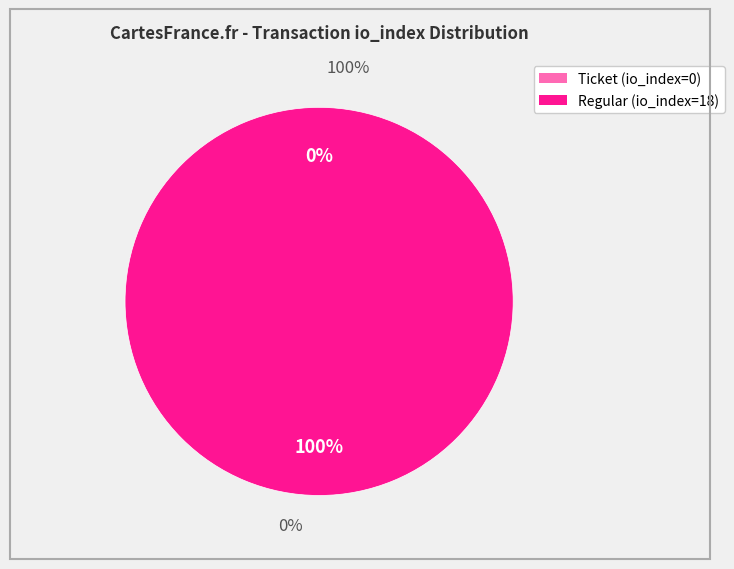

Which slice represents more than half of the pie?

Regular (io_index=18)